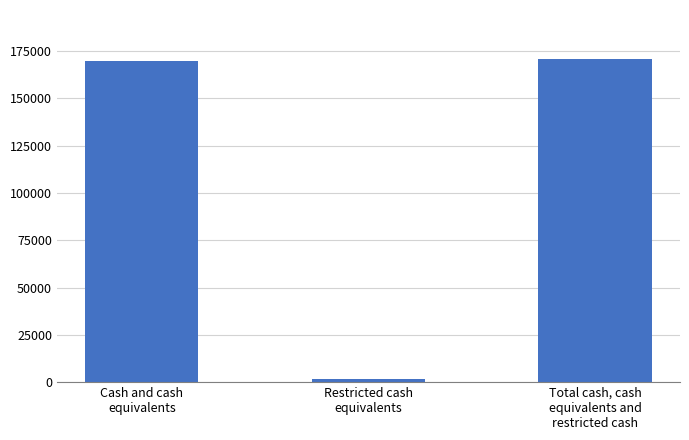

What is the sum of all values?

342150